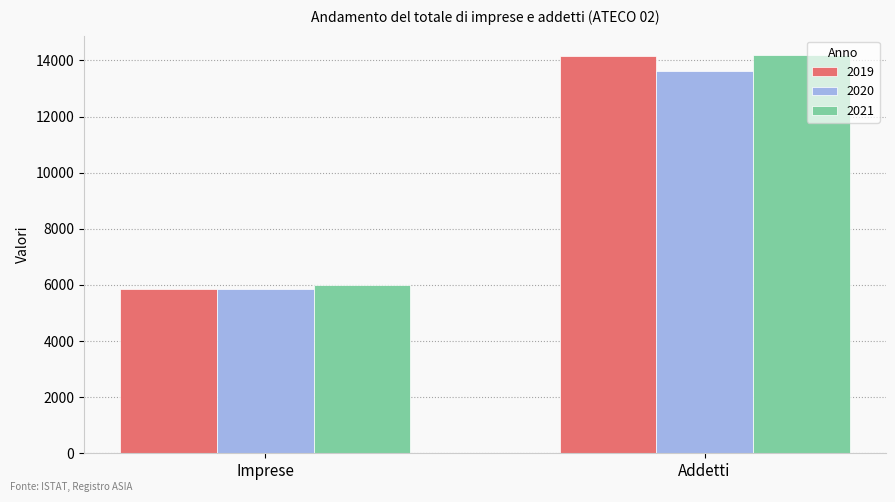

What is the label of the 2nd bar from the left?

Addetti